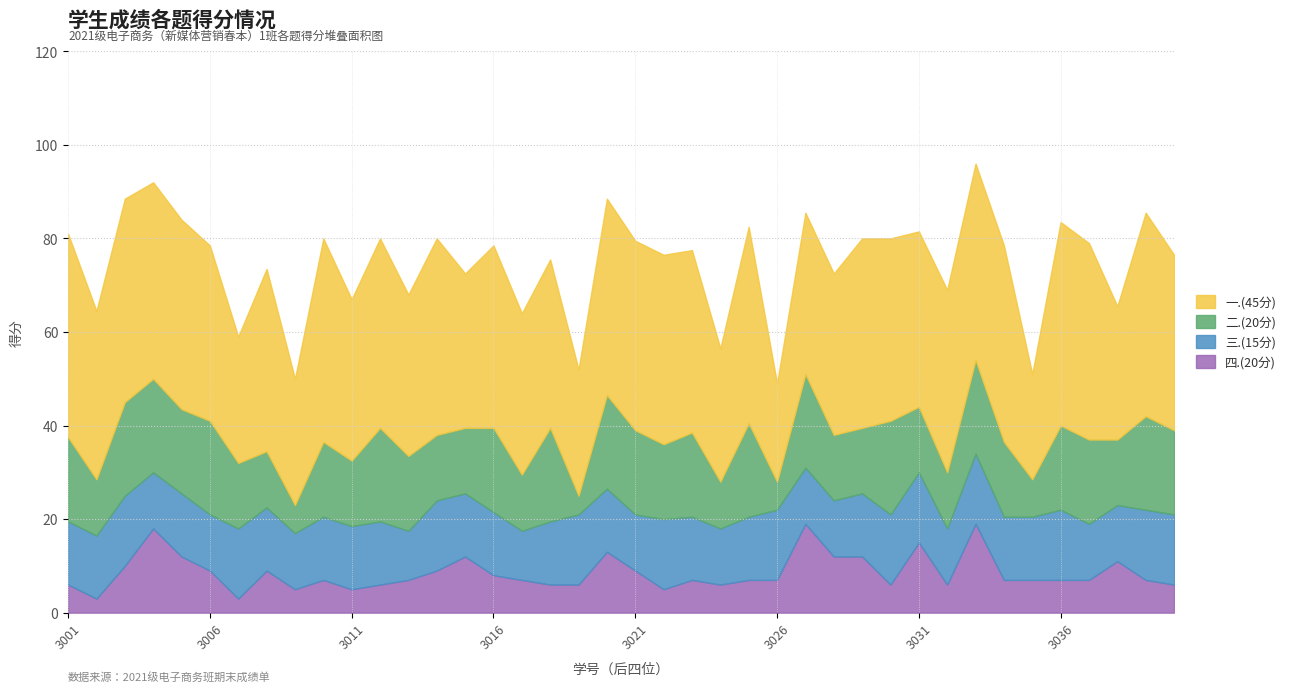

What is the difference between the highest and lowest values at 2021073011?

29.5